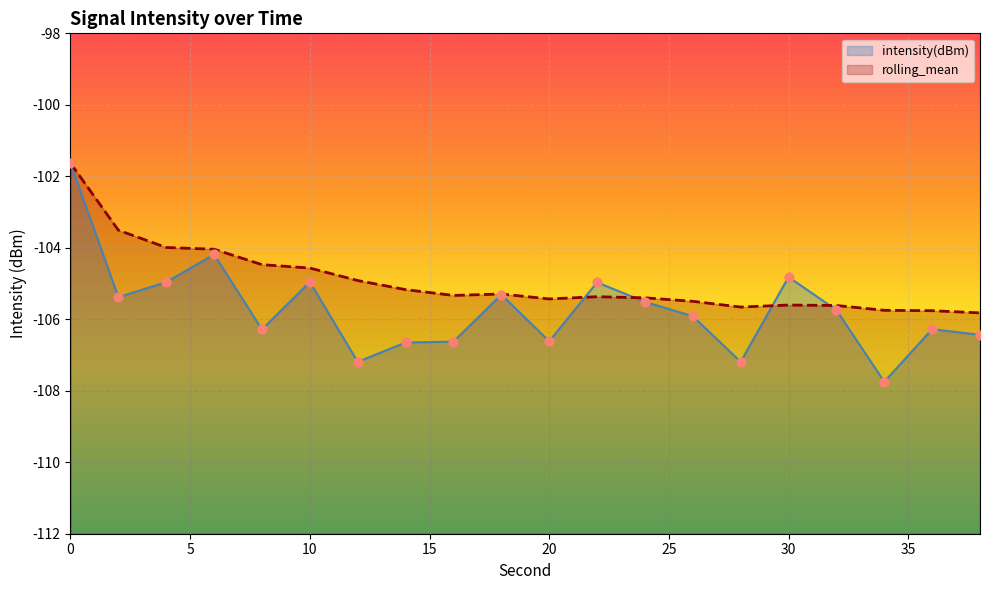

Which series has the largest Y range (max minus min)?

intensity(dBm)